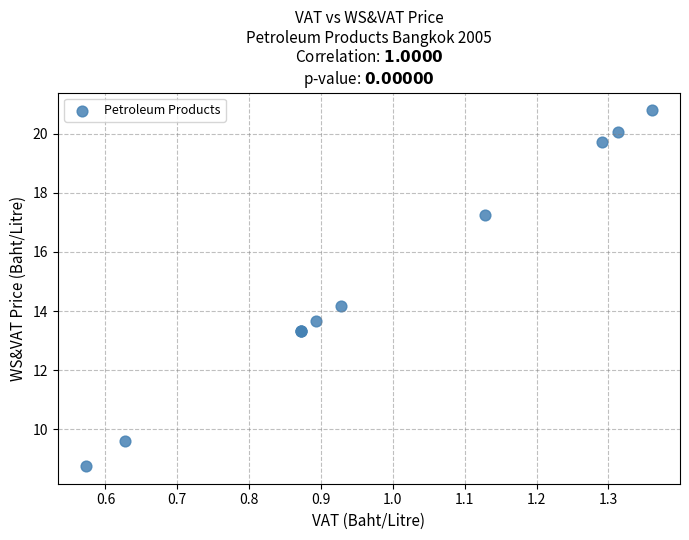

What Y value in the scatter plot is closest to 14?

14.2